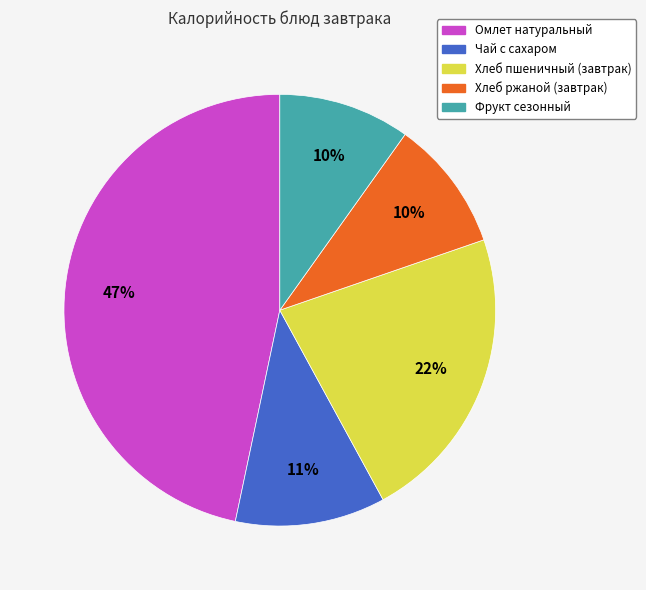

To the nearest percent, what is the difference between the largest and smallest slice percentages?

37%